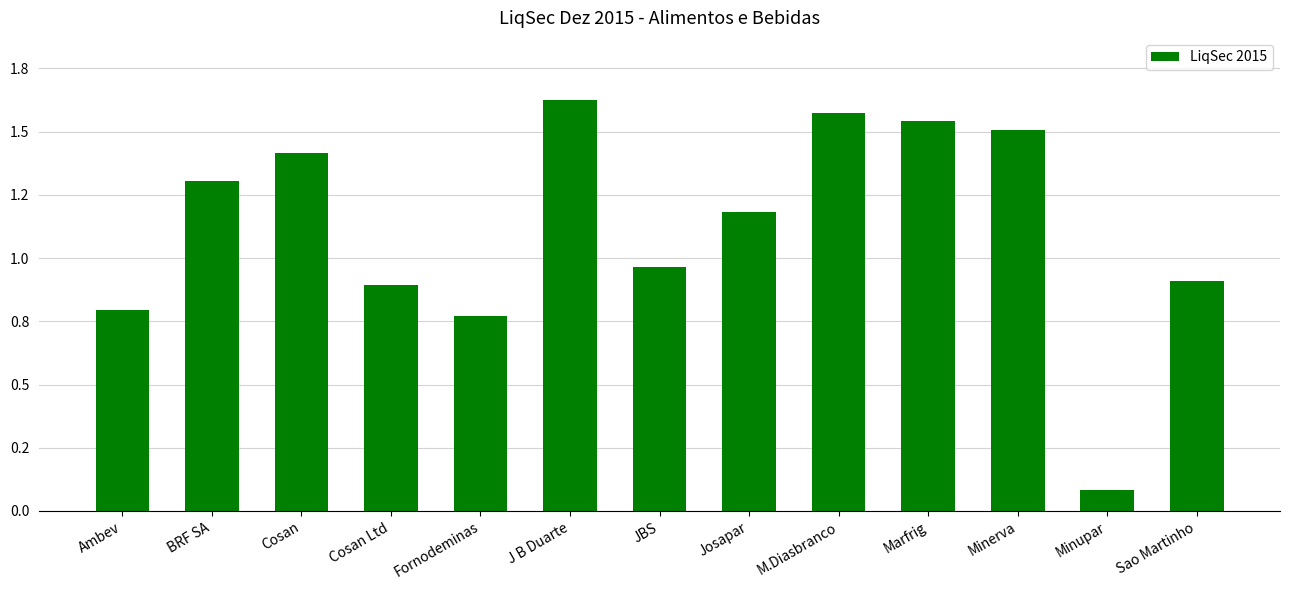

At which label does the data first exceed 1?

BRF SA